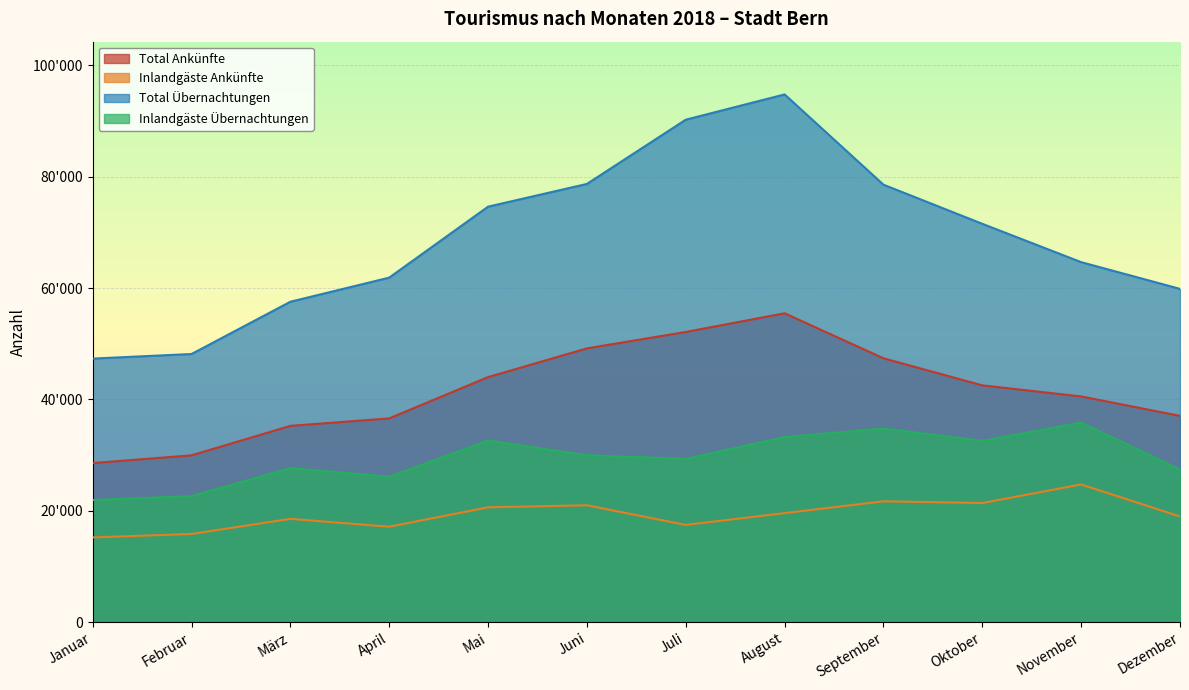

How many lines are shown in the chart?

4